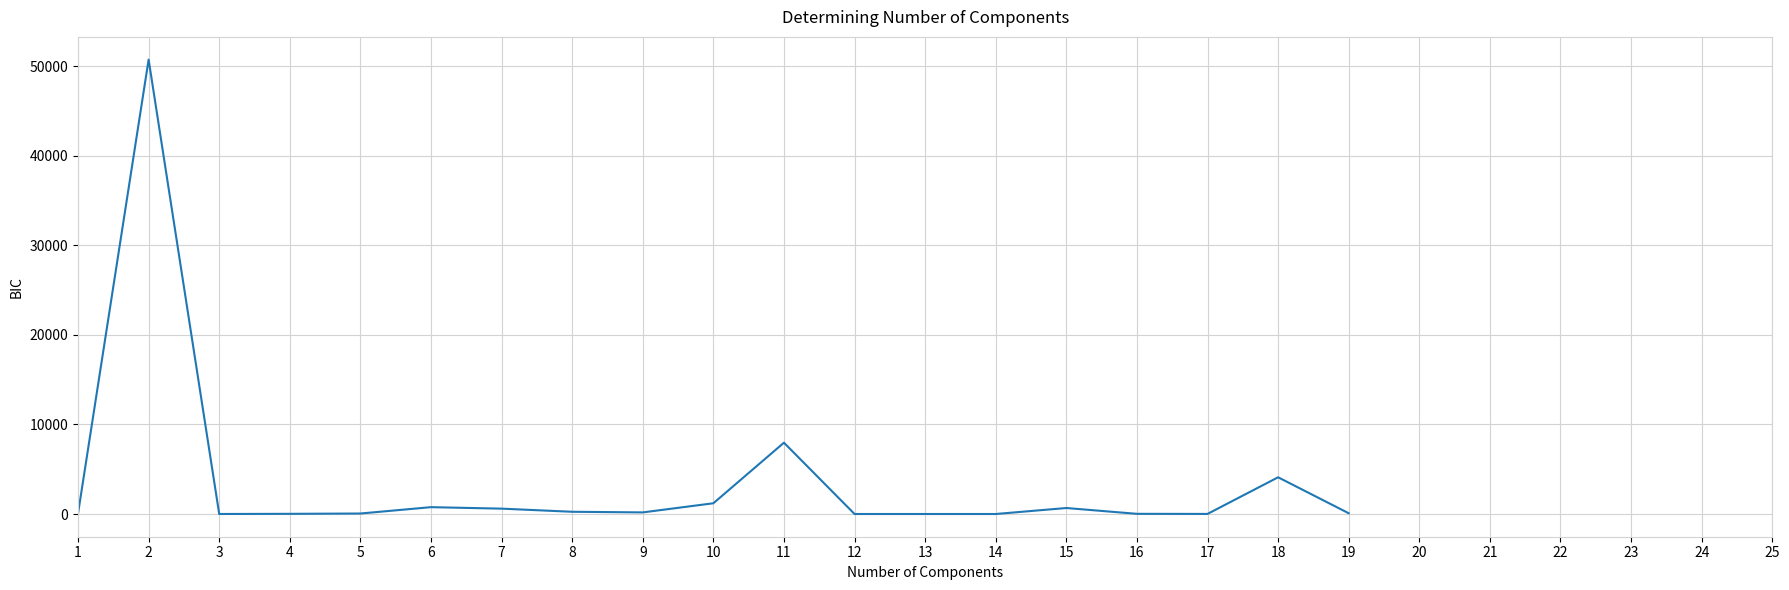

How many lines are shown in the chart?

1